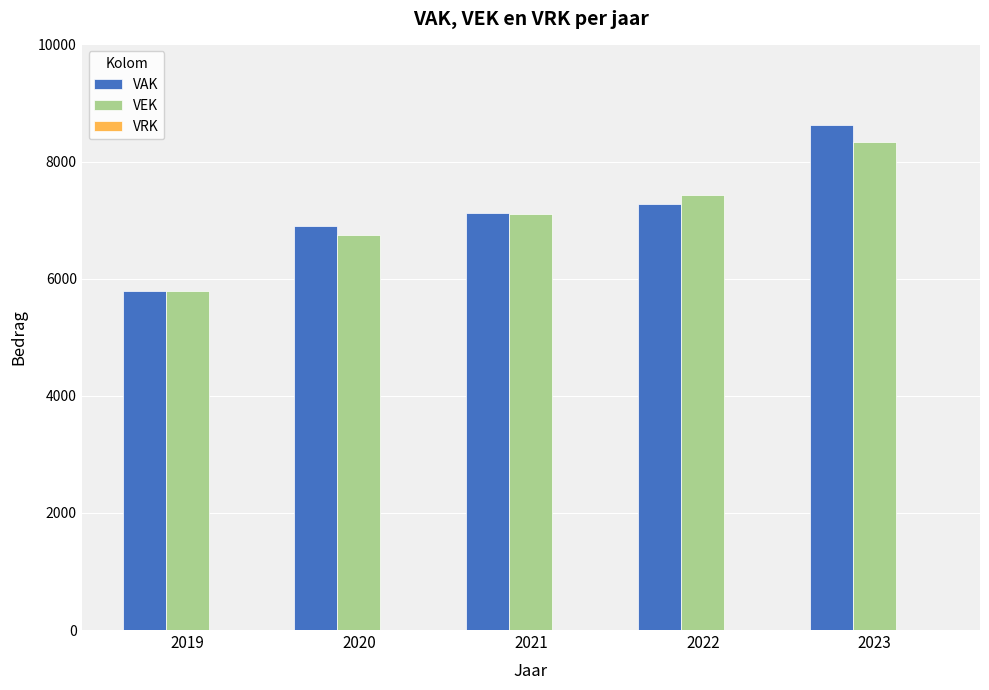

At which category is the sum across all series the highest?

2023